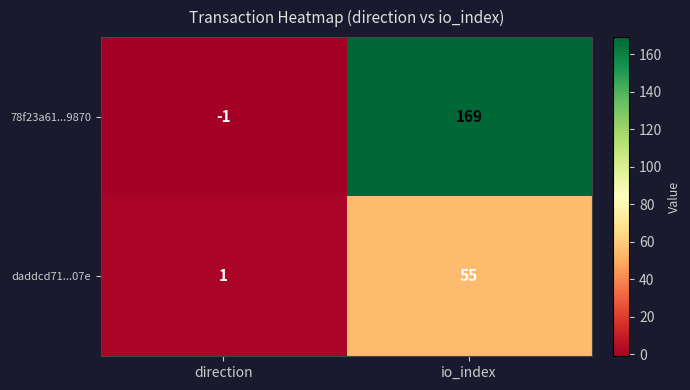

Is it true that daddcd71...07e equals 1 at direction?

True